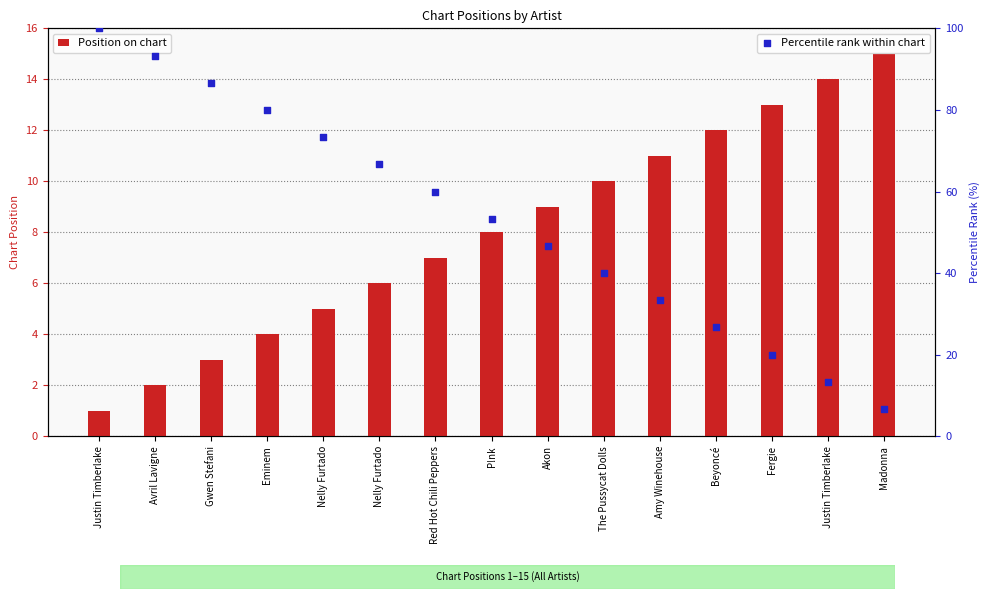

Which series reaches the maximum Y coordinate?

Percentile rank within chart